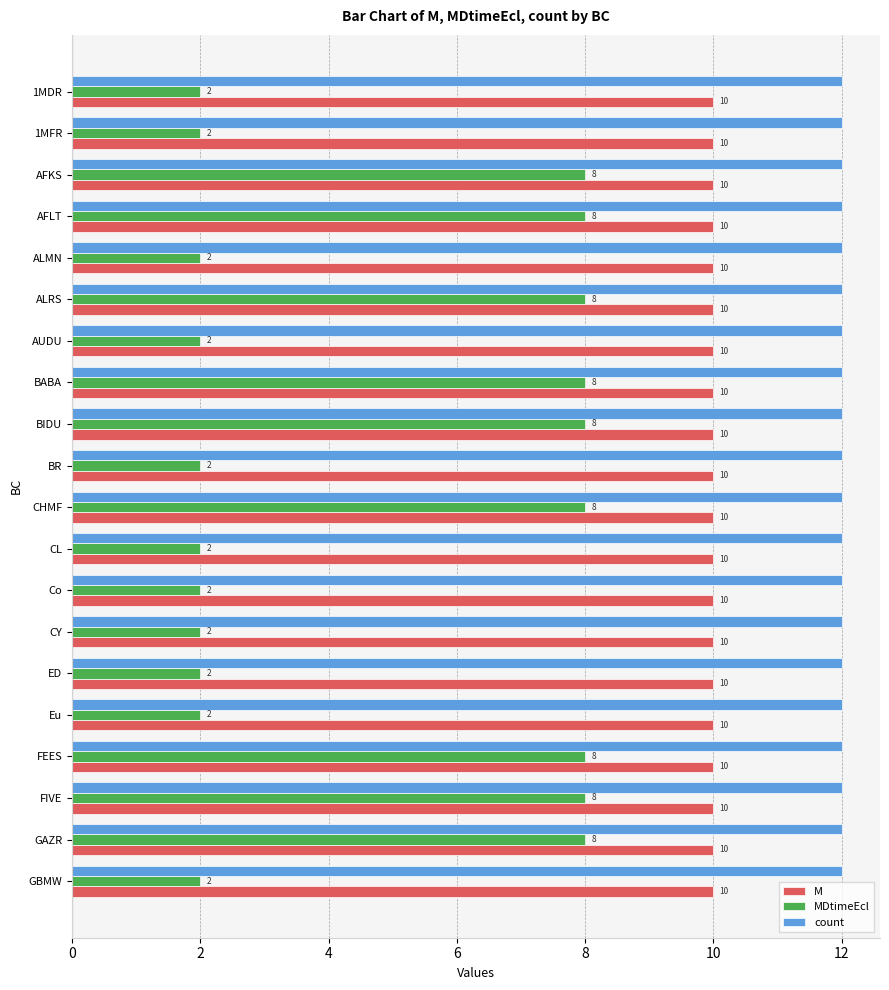

What is the average value of the M series?

10